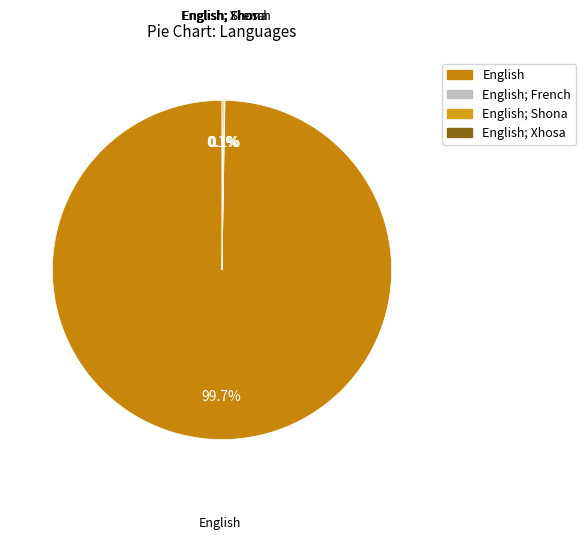

Does English represent more than half of the total?

Yes